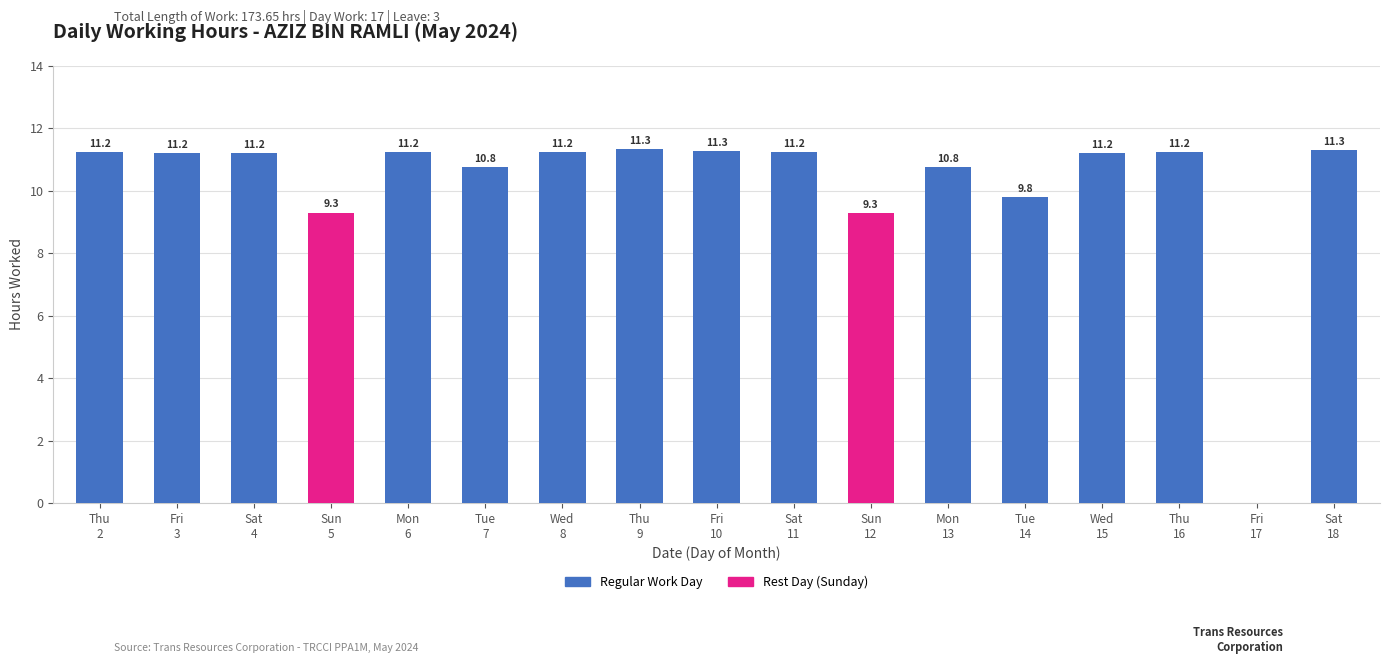

What is the maximum value shown in the chart?

11.3